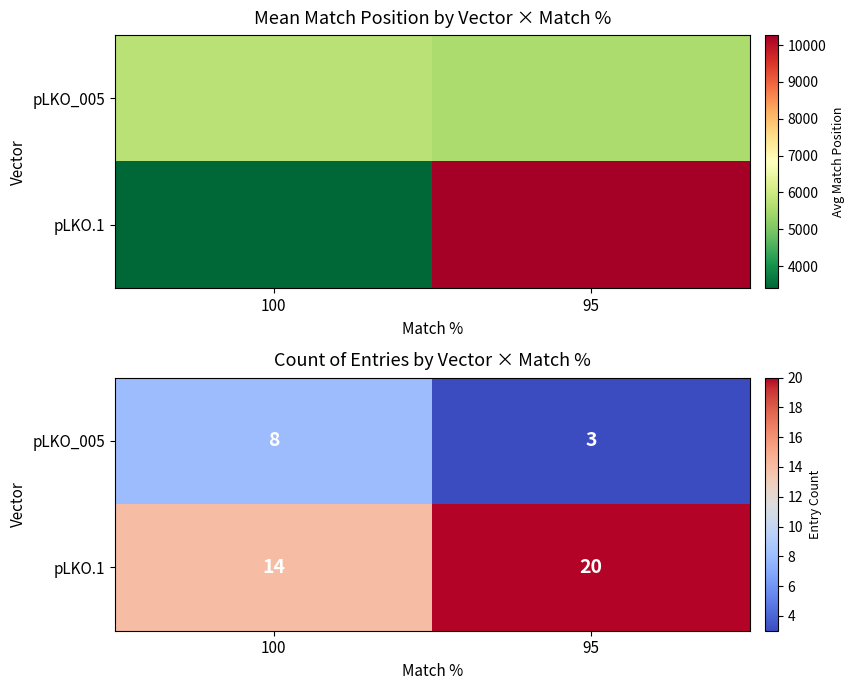

True or false: pLKO_005 has a value of 8 at 100.

True